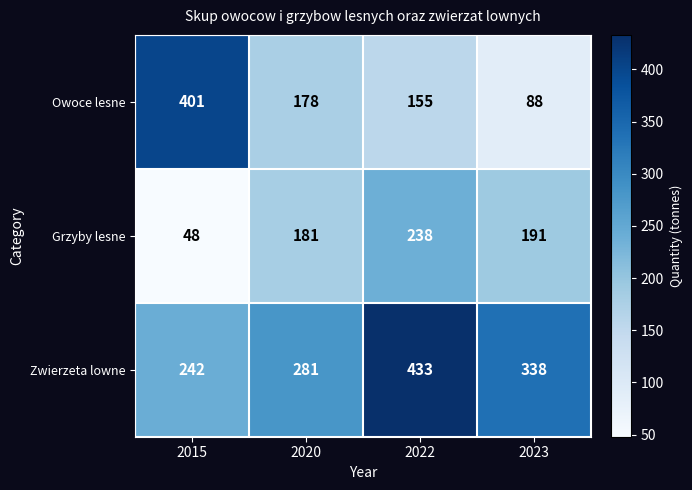

Which label corresponds to the smallest value in the chart?

2015